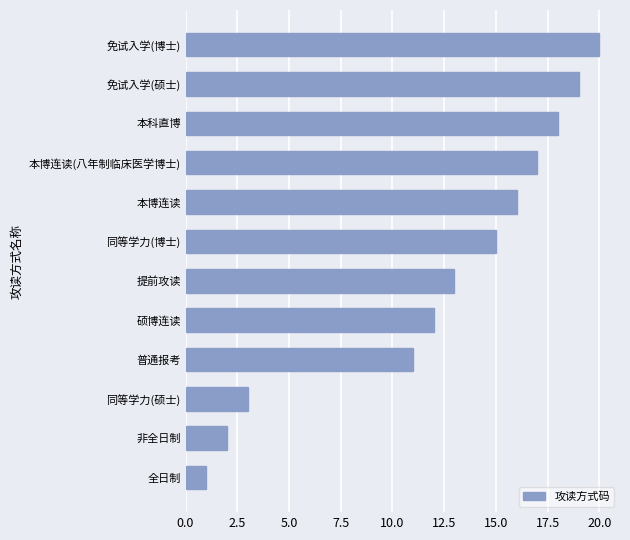

Between 全日制 and 硕博连读, which is larger?

硕博连读